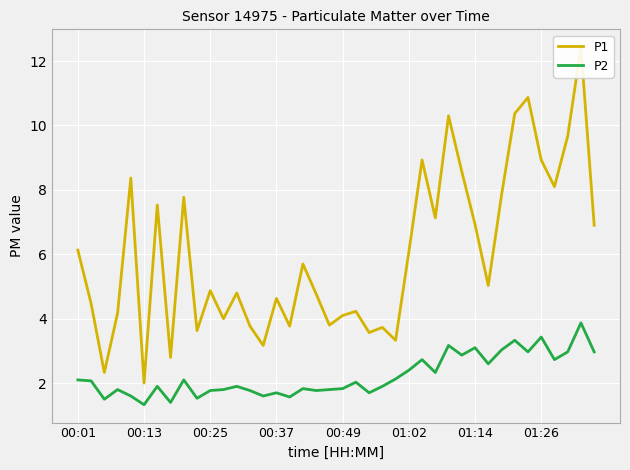

What is the highest value of the P2 series?

3.9